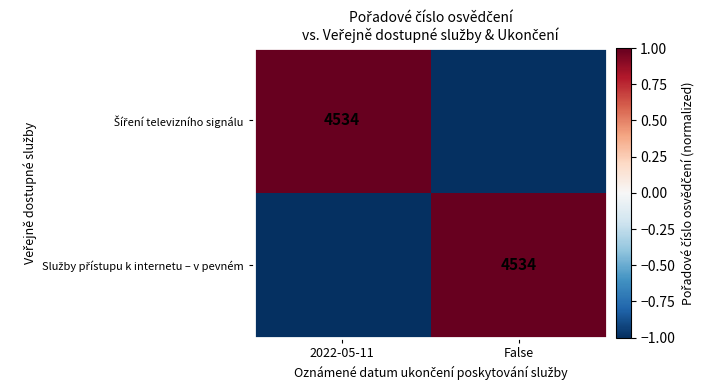

Rank the series by their maximum value, from lowest to highest.

Šíření televizního signálu, Služby přístupu k internetu – v pevném